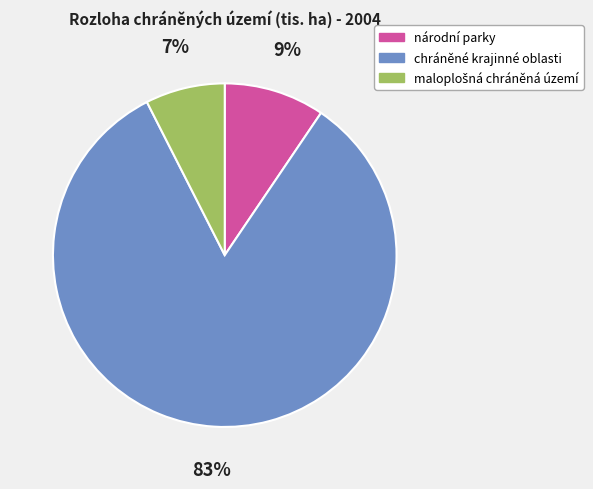

True or false: chráněné krajinné oblasti accounts for 69% of the total.

False